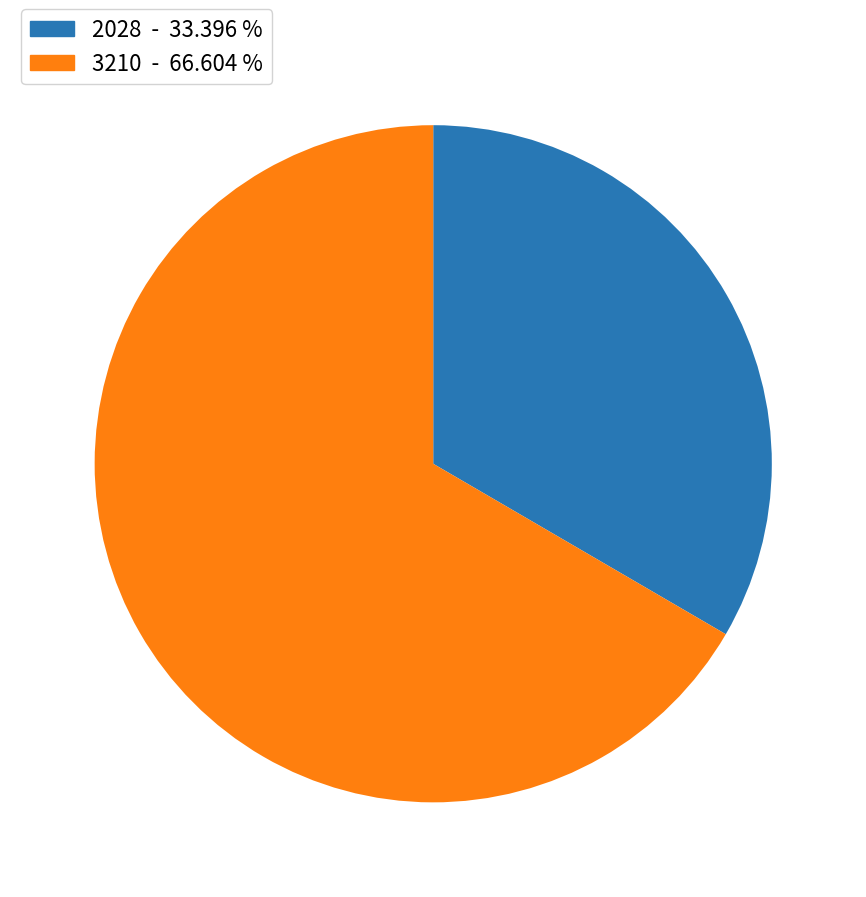

Is 3210 the majority of the pie?

Yes